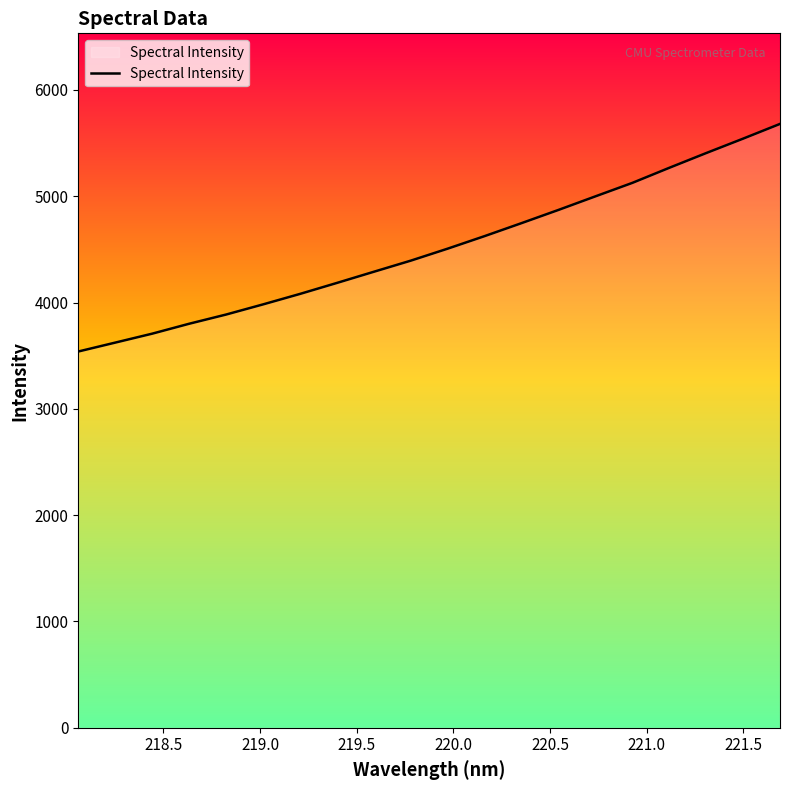

What is the maximum value shown in the chart?

5680.2